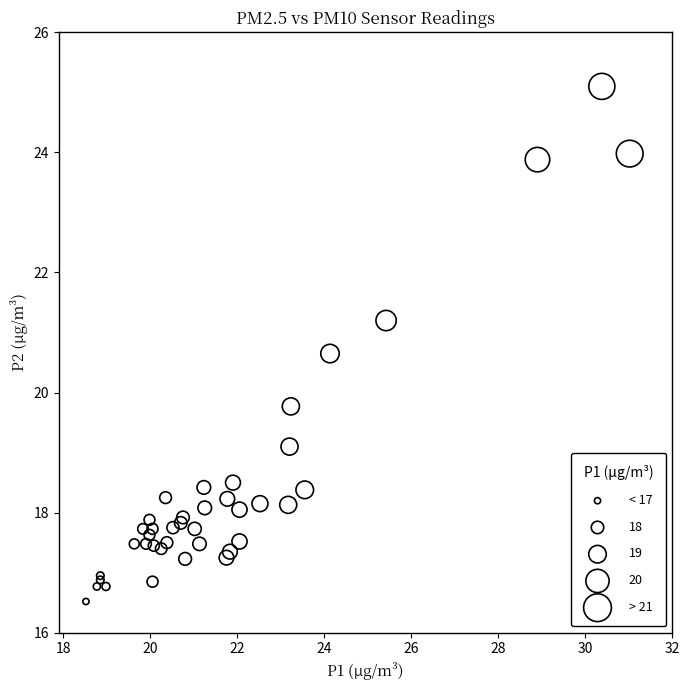

What Y value in the scatter plot is closest to 20?

19.8